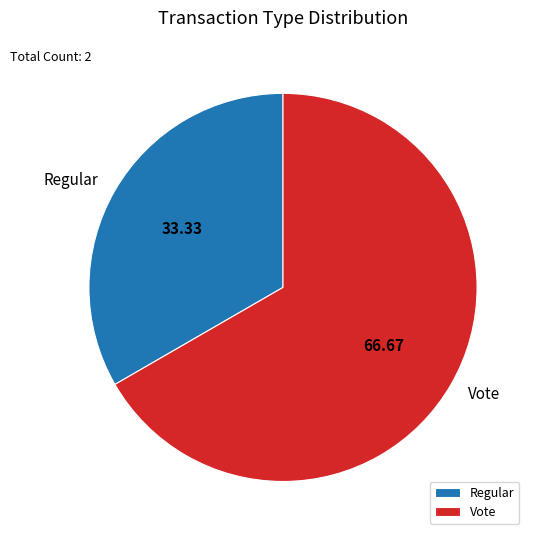

Is the sum of Vote and Regular greater than half?

Yes